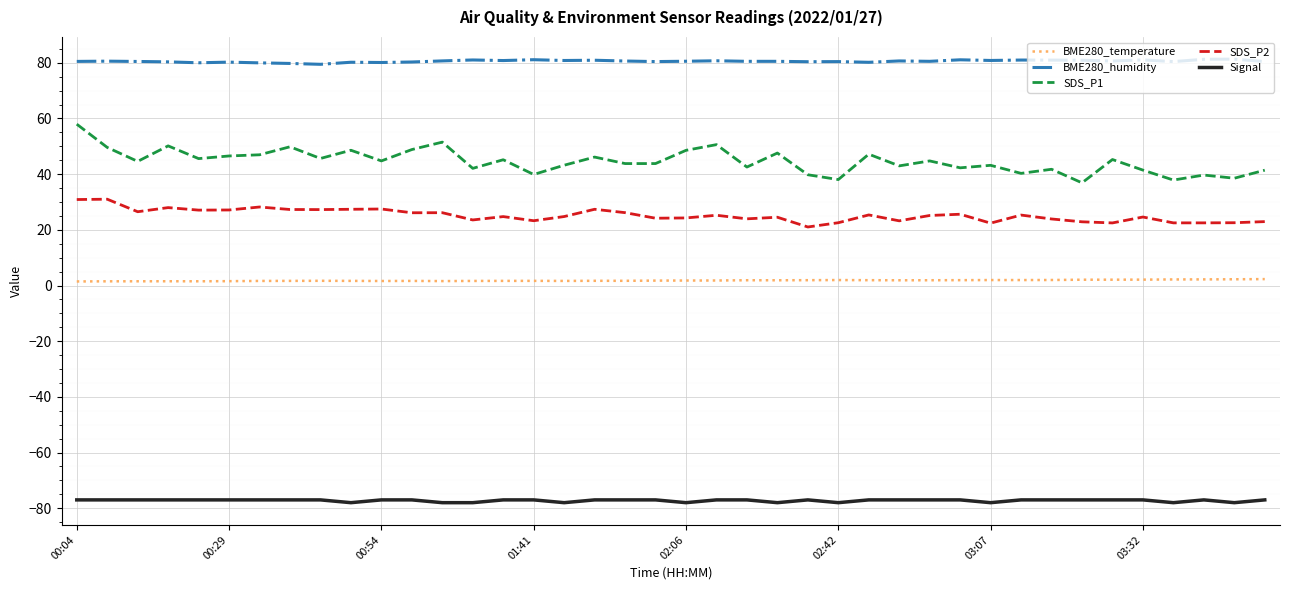

True or false: SDS_P2 and BME280_temperature cross at least once.

False